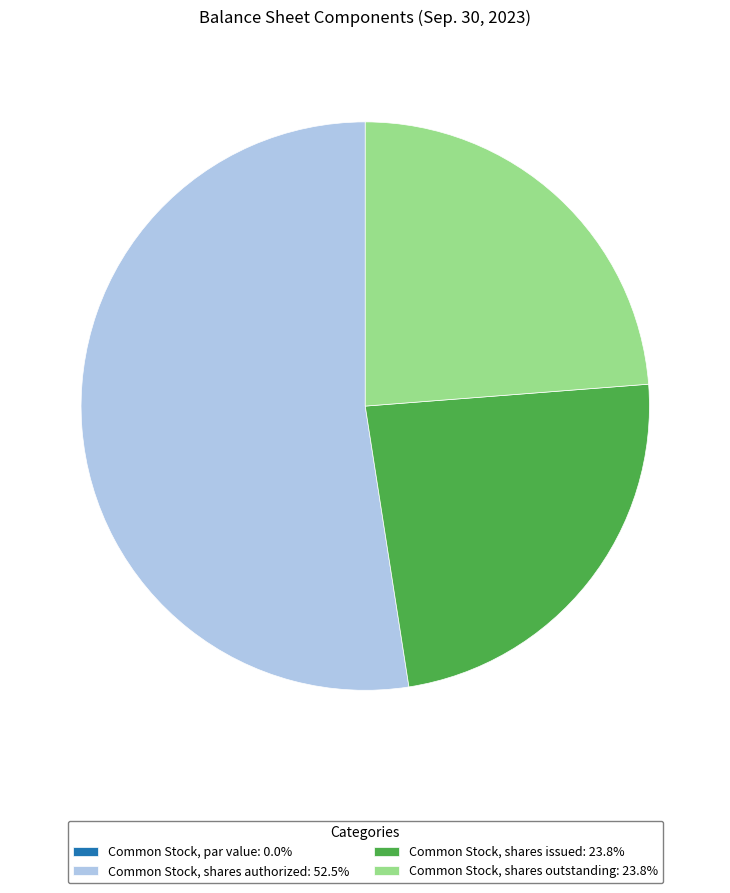

Is there a majority slice in this chart?

Yes